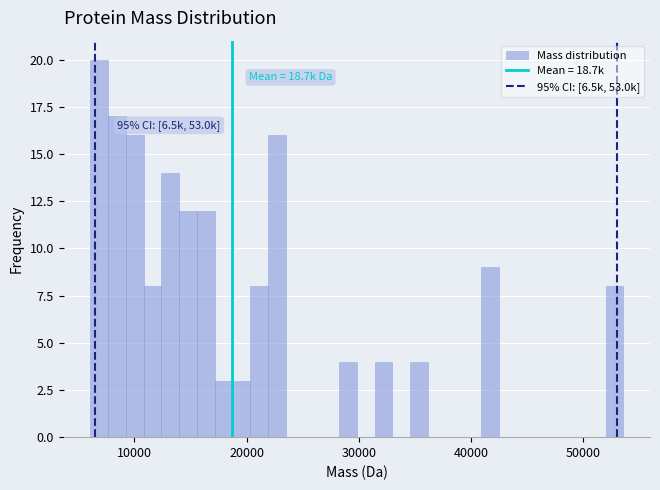

Read against the x-axis, roughly where is the centre of the tallest bar?

7000